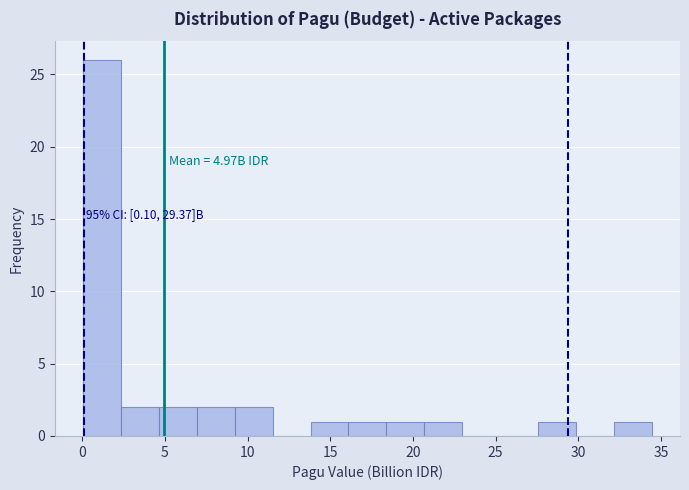

Which range on the x-axis has the tallest bar?

0.0 to 2.5